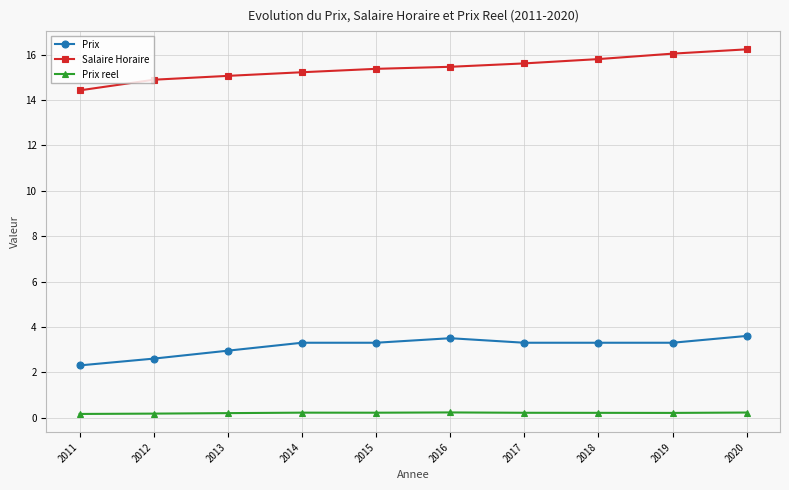

Is the value of Prix at 2013 greater than the value of Salaire Horaire at 2011?

No